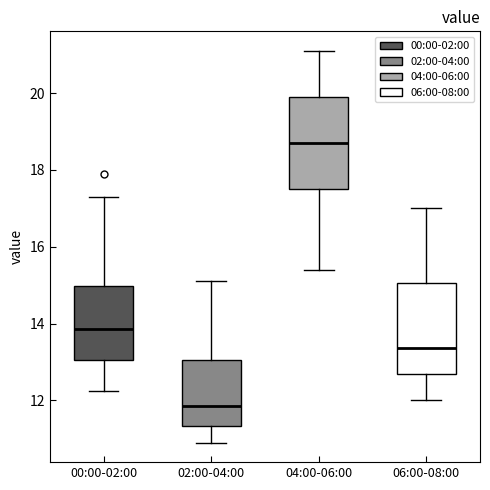

Reading left to right, transcribe this box plot: for each box, give where its median line is, the range the box spans, and where its two whiskers end, as read against the y-axis. The values are not printed on the chart, so give them approximately, as read against the axis.

00:00-02:00: median 13.8, box 13.0 to 15.0, whiskers 12.2 to 17.4
02:00-04:00: median 11.8, box 11.4 to 13.0, whiskers 11.0 to 15.2
04:00-06:00: median 18.8, box 17.6 to 20.0, whiskers 15.4 to 21.2
06:00-08:00: median 13.4, box 12.6 to 15.0, whiskers 12.0 to 17.0